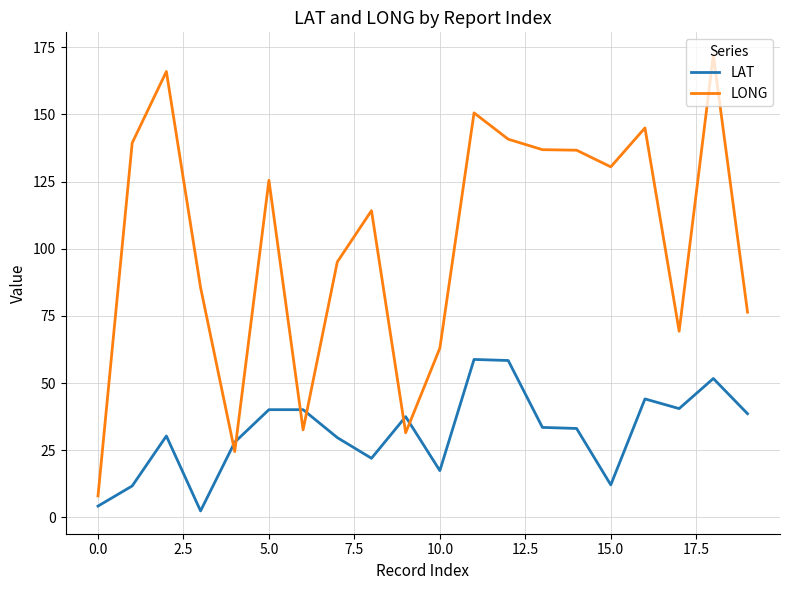

Which series has the largest total across all categories?

LONG